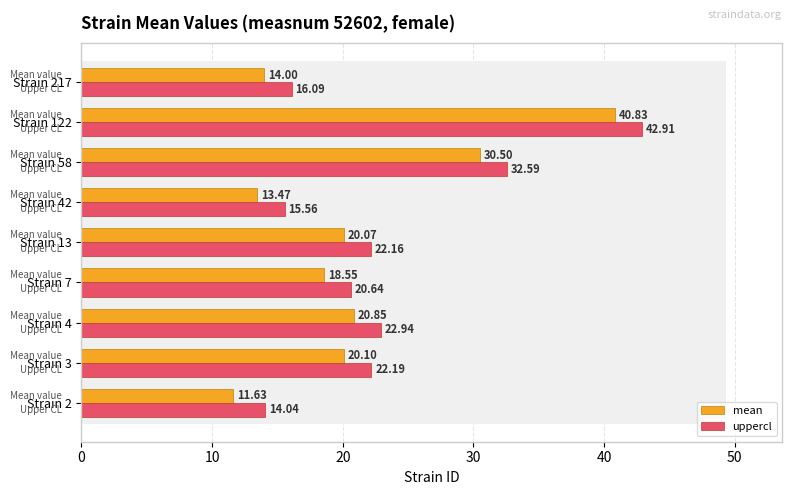

What is the sum of all uppercl values?

209.1